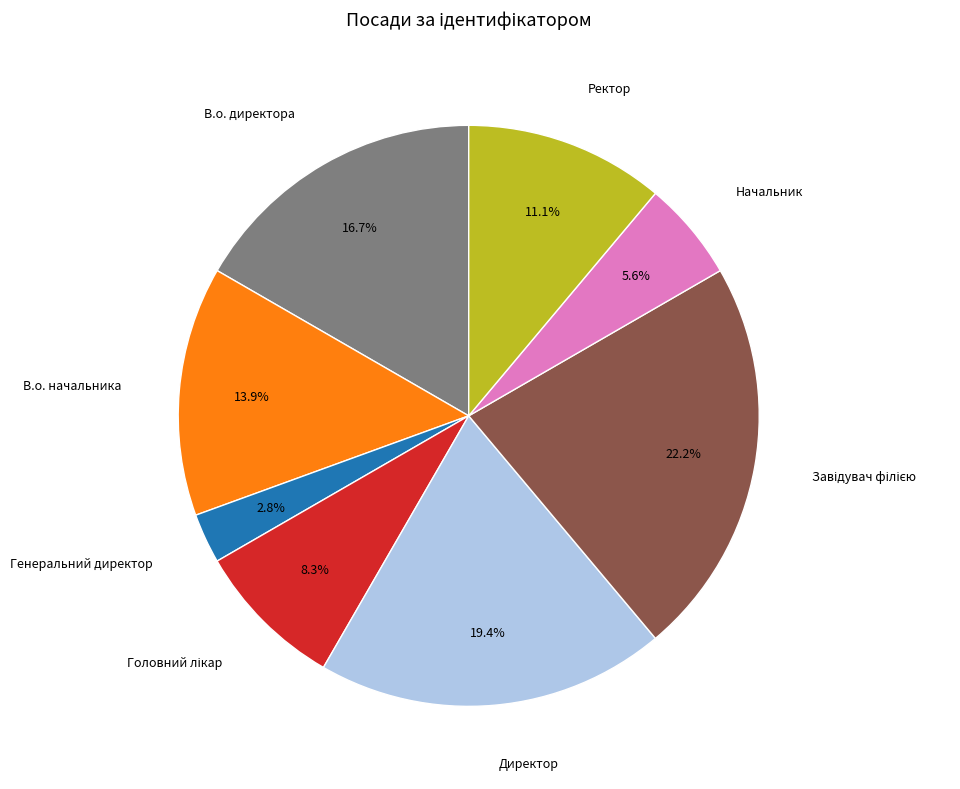

Does any single category account for the majority?

No